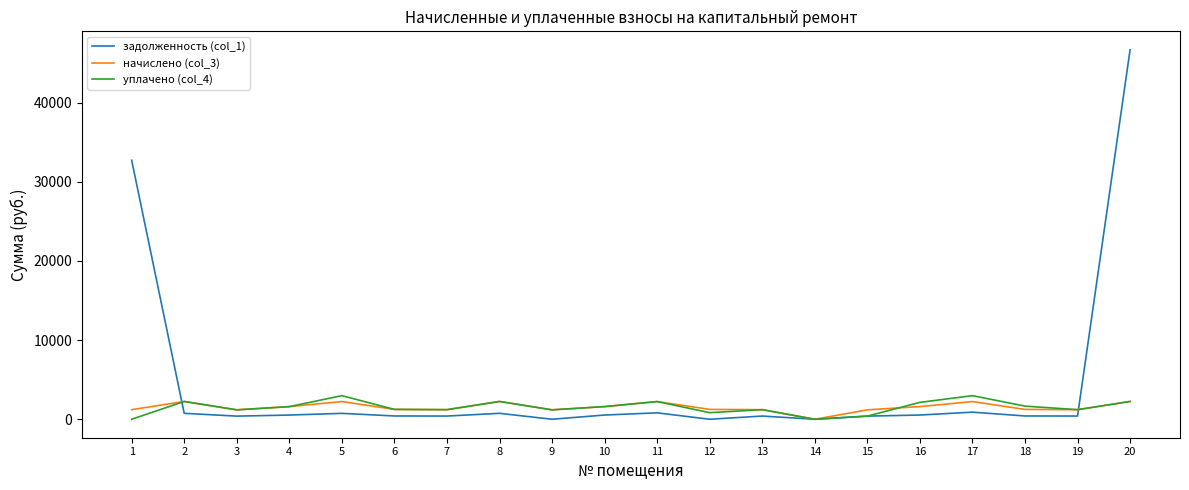

The value of начислено (col_3) at 10 is 1598.5. True or false?

True